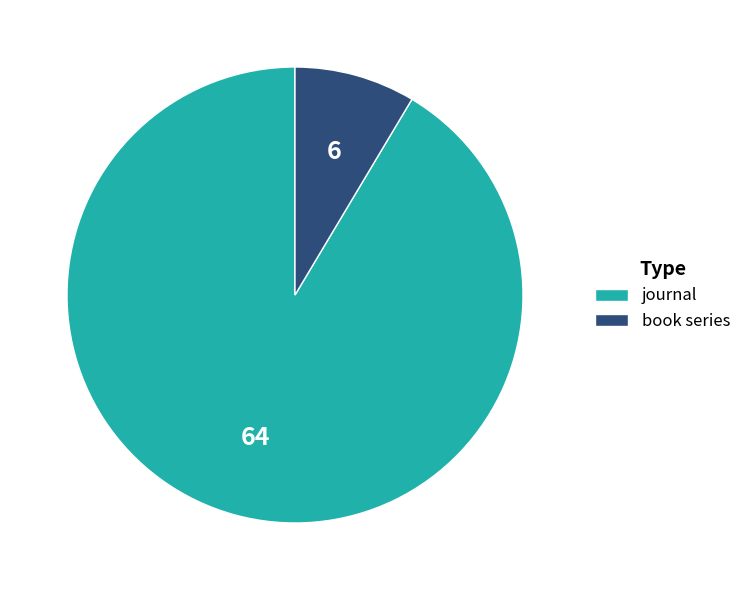

What is the ratio of the value at book series to the value at journal?

0.1